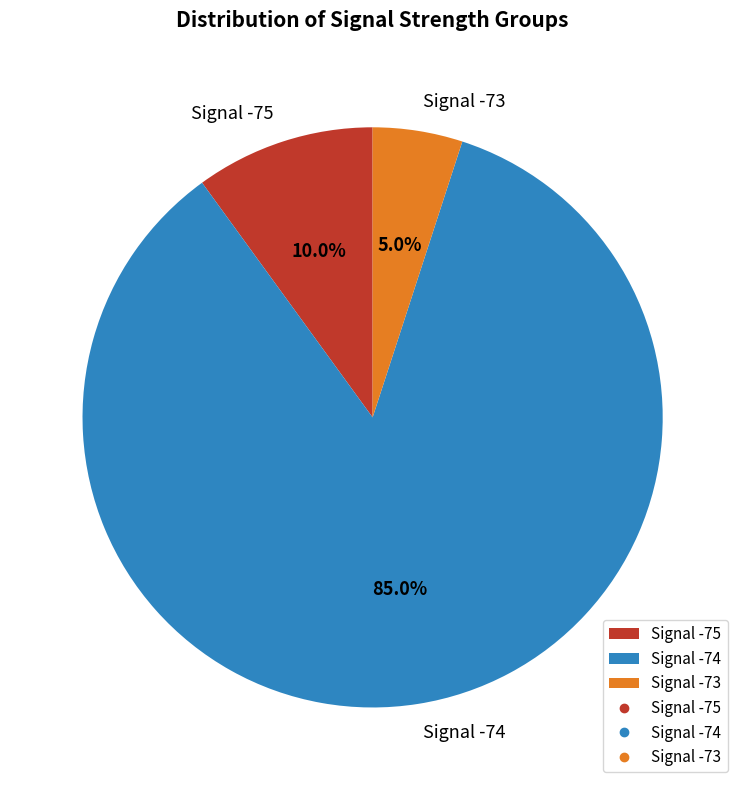

Is there any slice that represents more than half of the pie?

Yes